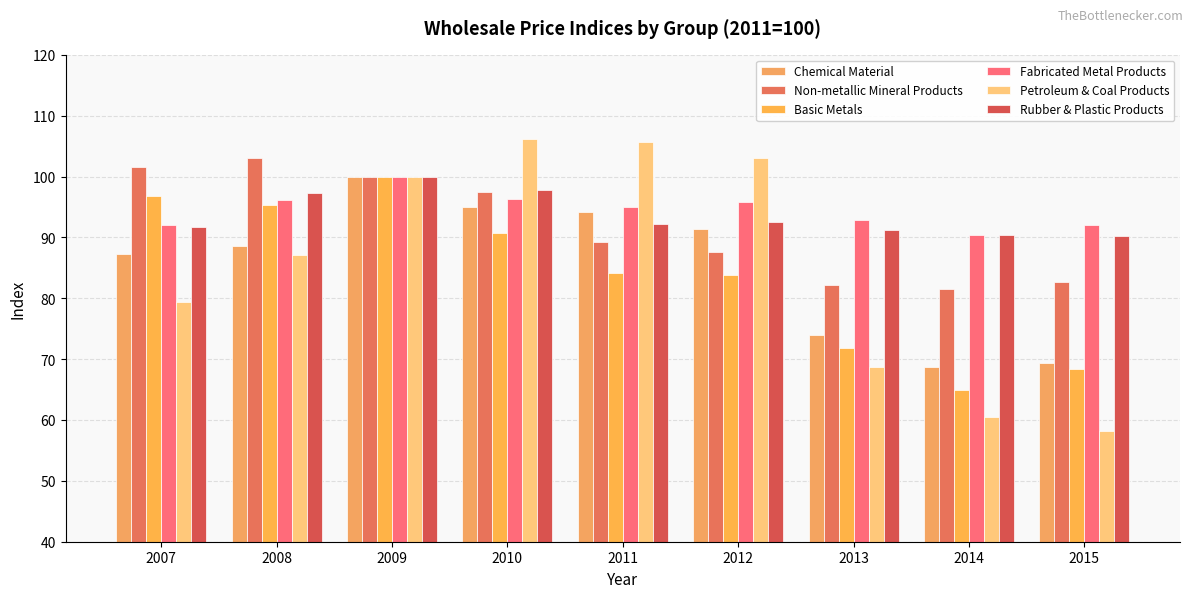

True or false: Rubber & Plastic Products has a value of 100.0 at 2009.

True